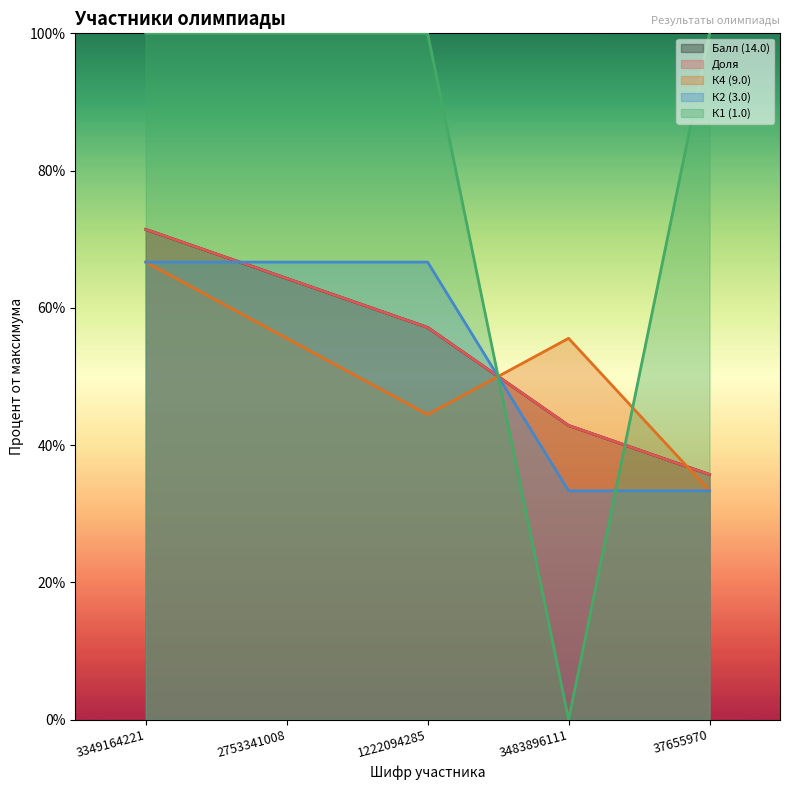

At how many categories does at least one series exceed 17?

5